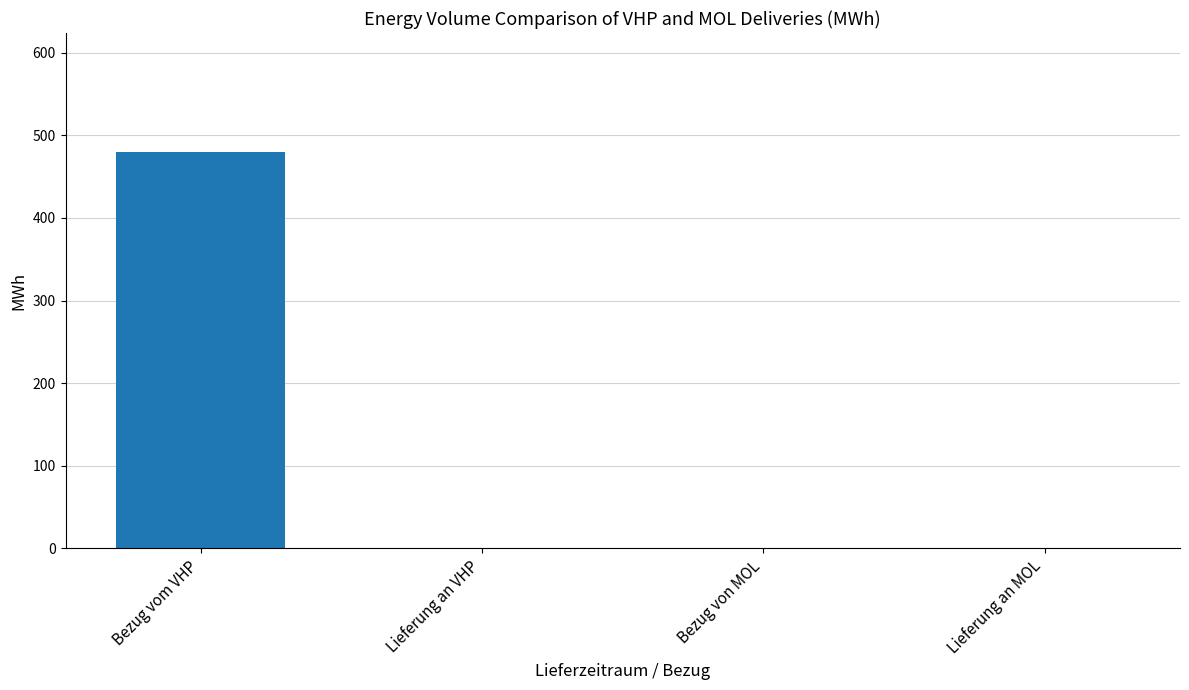

At which category does the chart reach its peak across all series?

Bezug vom VHP